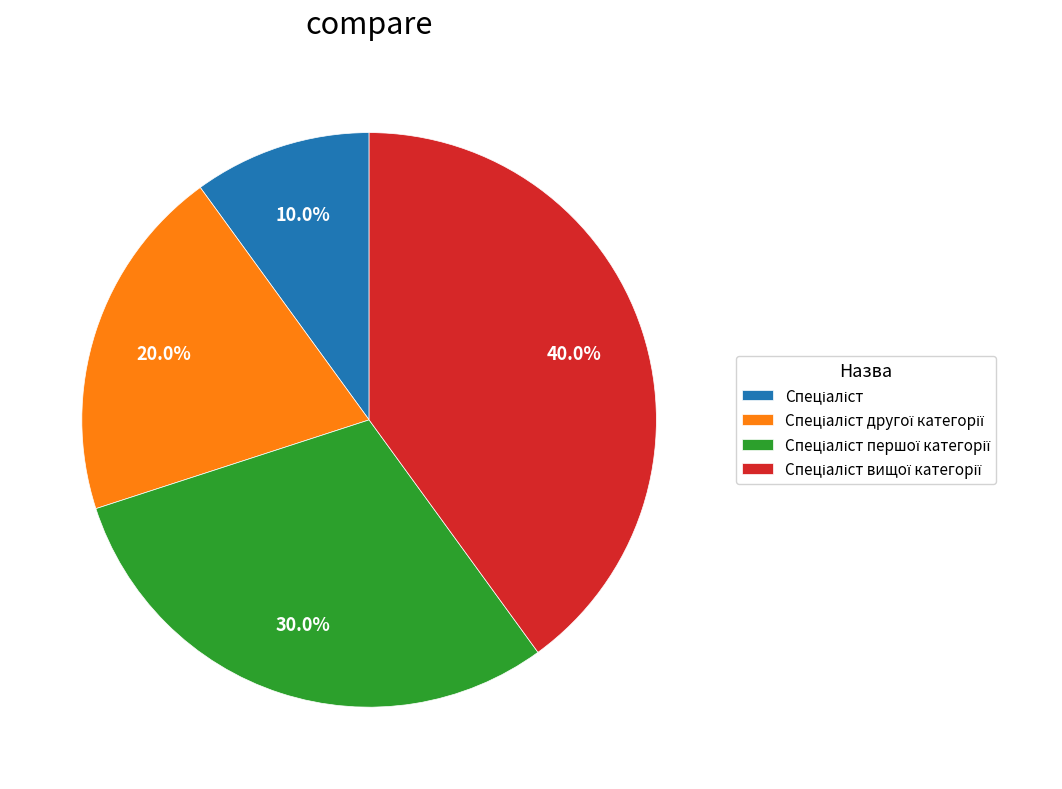

How many segments does this pie chart have?

4